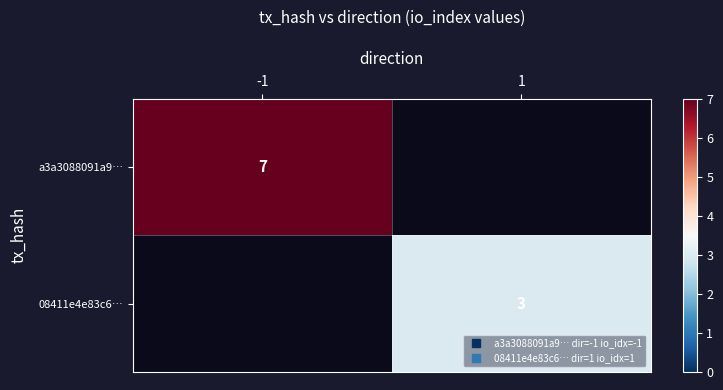

Is it true that 08411e4e83c6… equals 1 at 1?

False